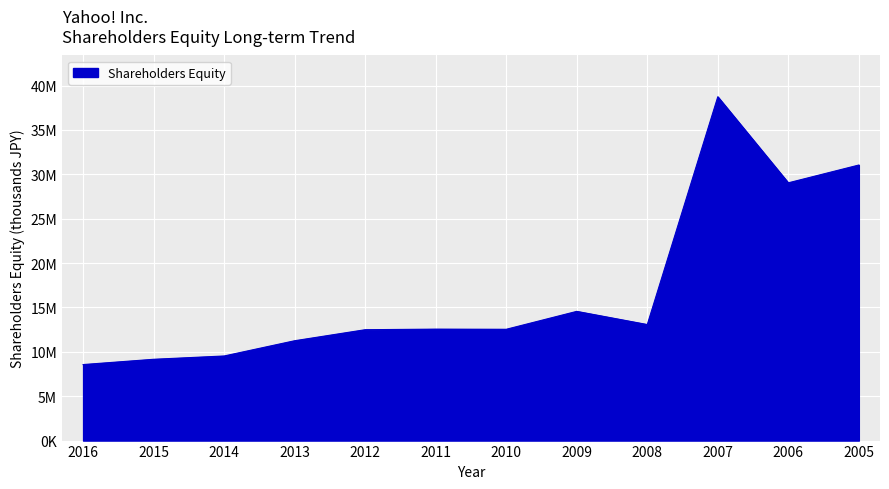

Is this an area chart (filled region under the line)?

Yes